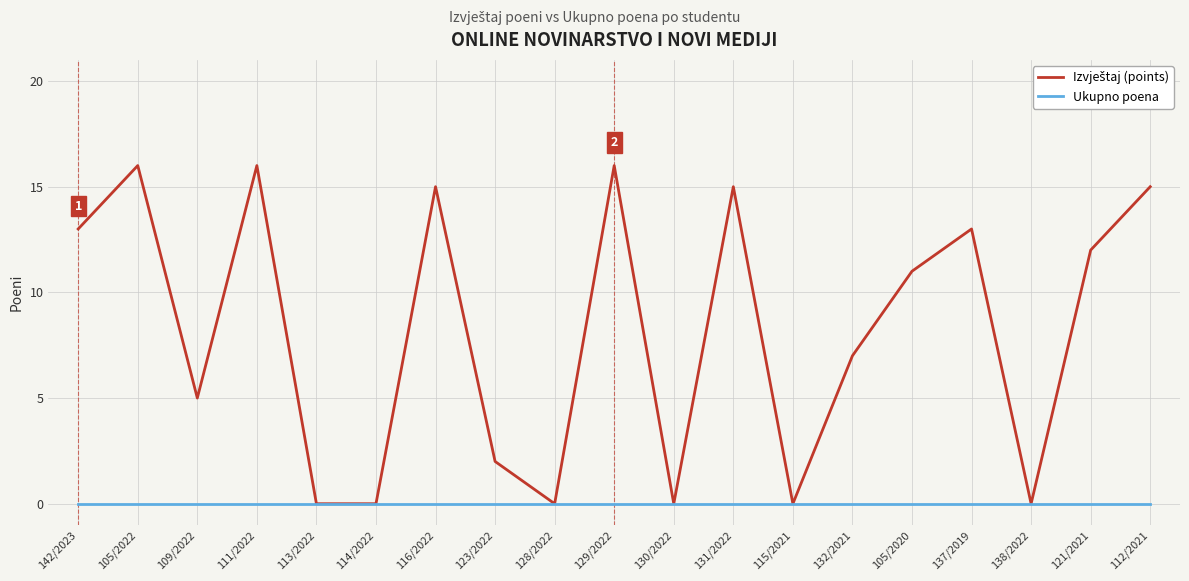

What position from the left is 112/2021?

19